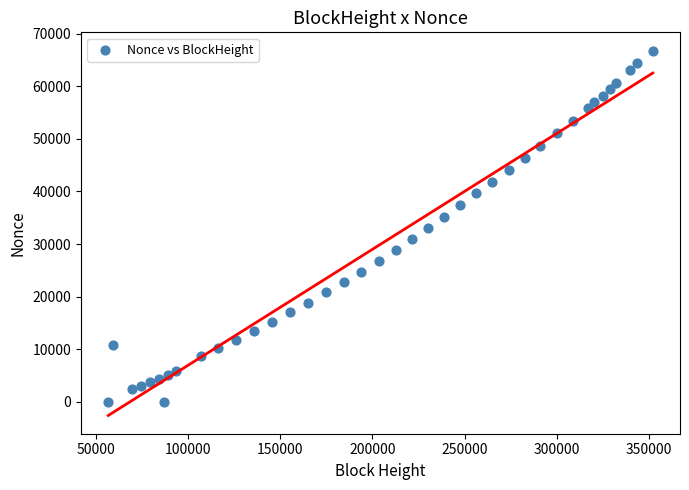

What is the range of Y values (max minus min)?

66773